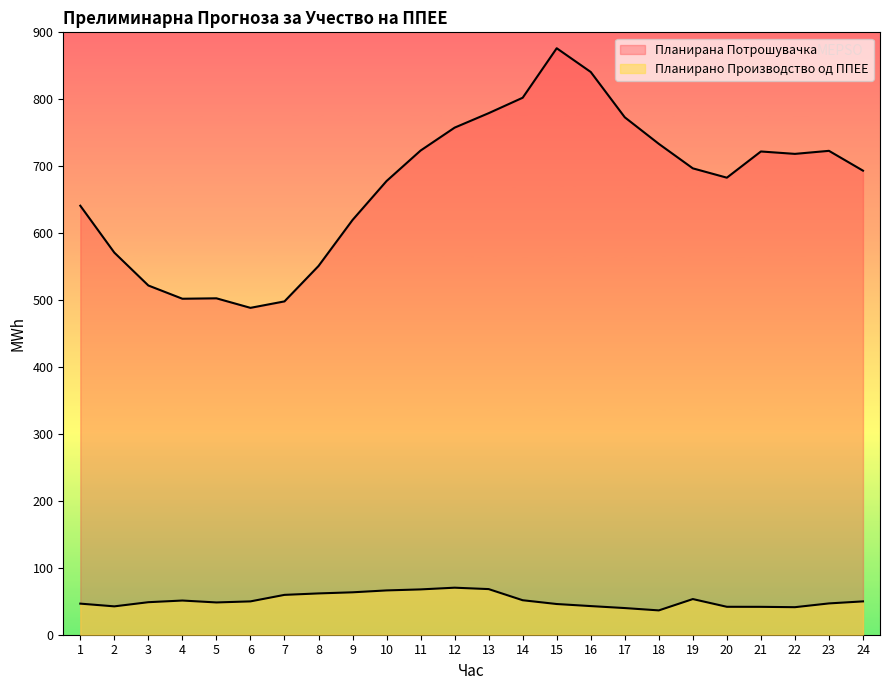

What is the sum of the Планирано Производство од ППЕЕ values at 9 and 19?

116.6